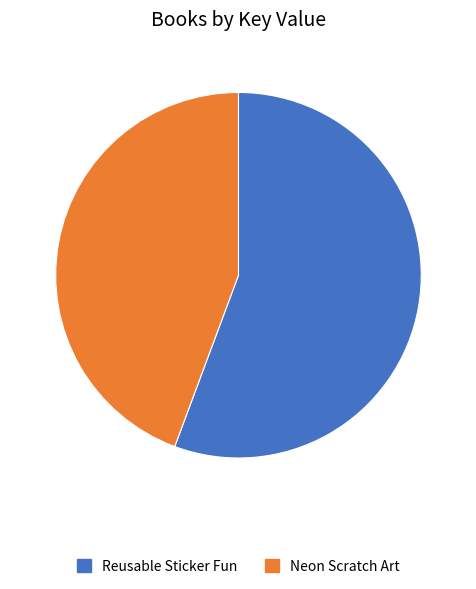

Count the number of slices in the pie.

2